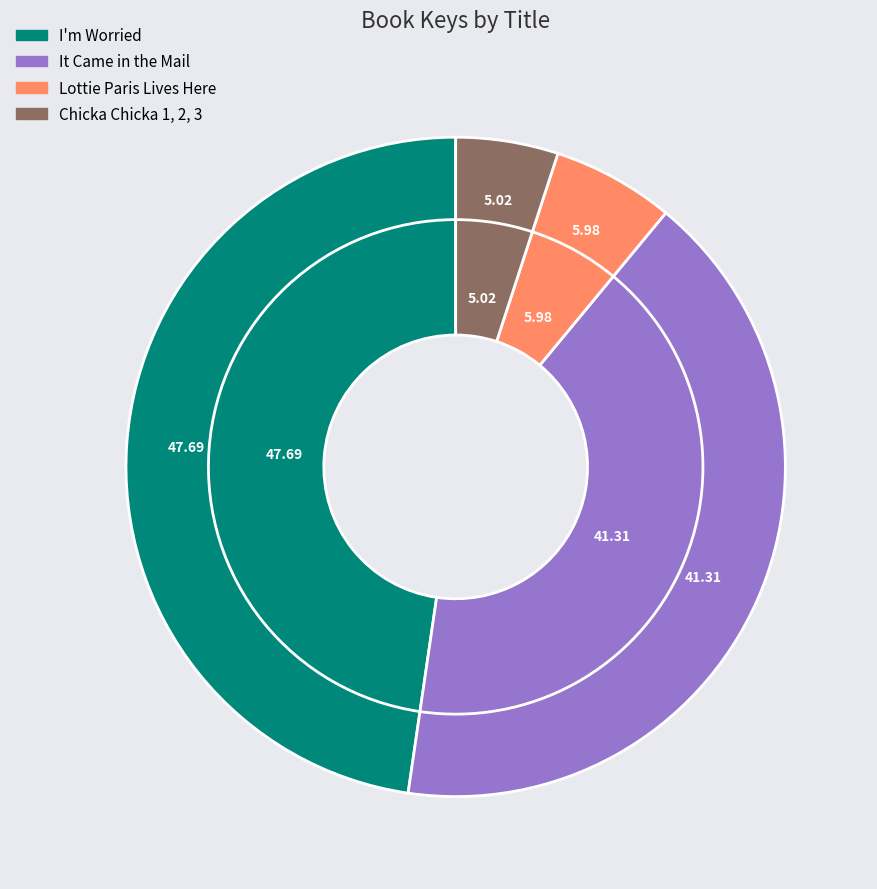

What is the smallest slice in the pie chart?

Chicka Chicka 1, 2, 3